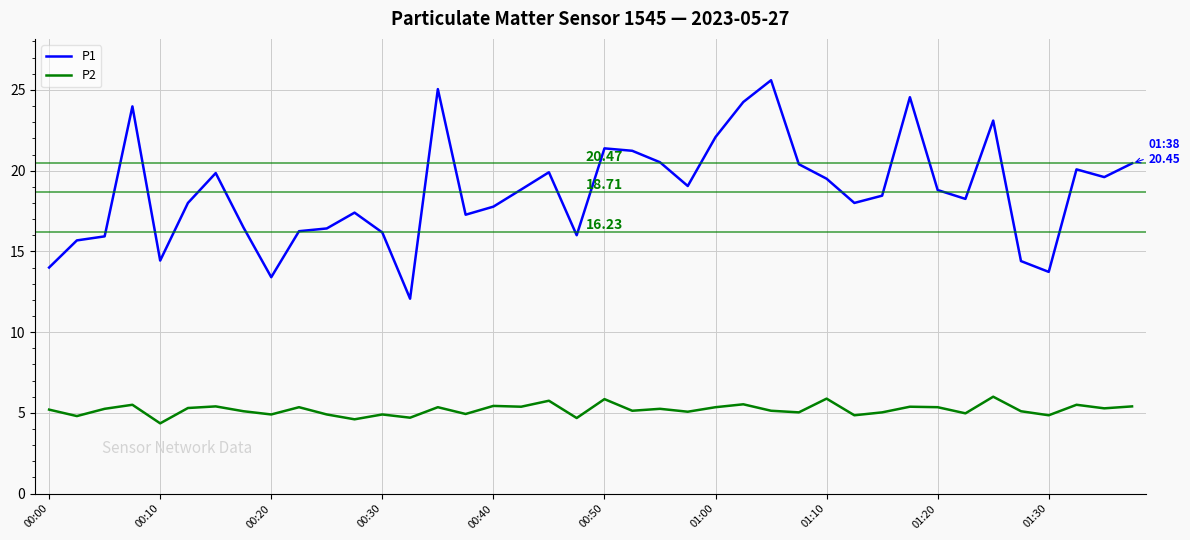

Which series has the largest range (max minus min)?

P1